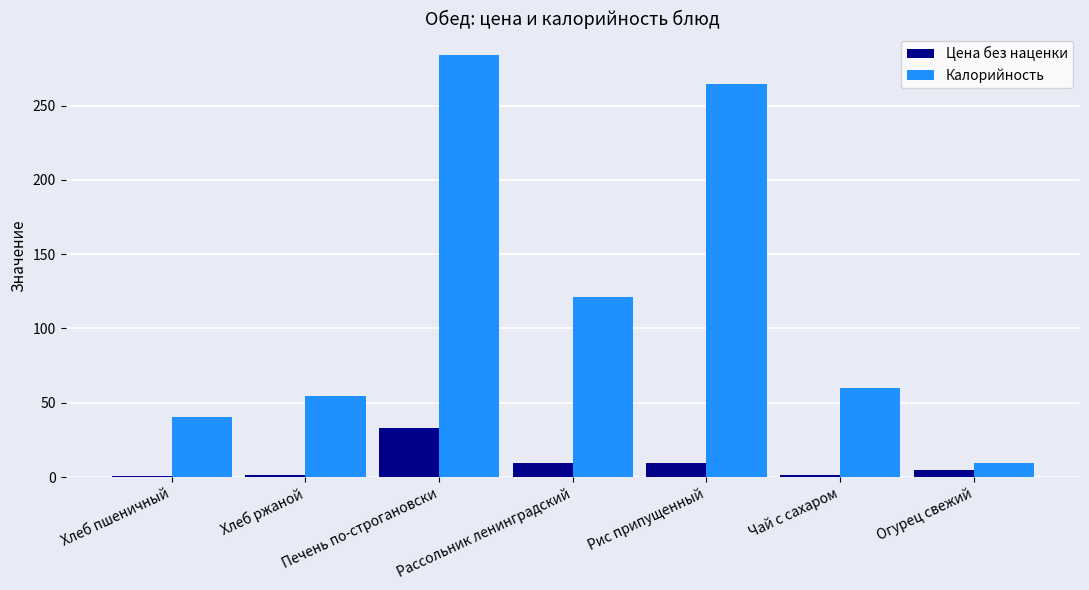

At which category does the chart reach its peak across all series?

Печень по-строгановски